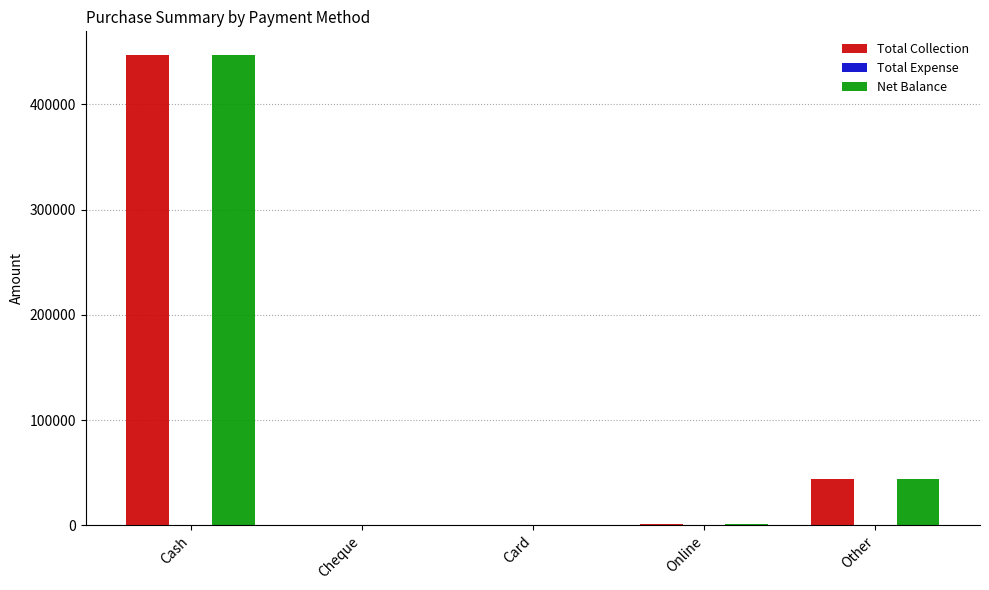

The value of Net Balance at Other is 43760.0. True or false?

True